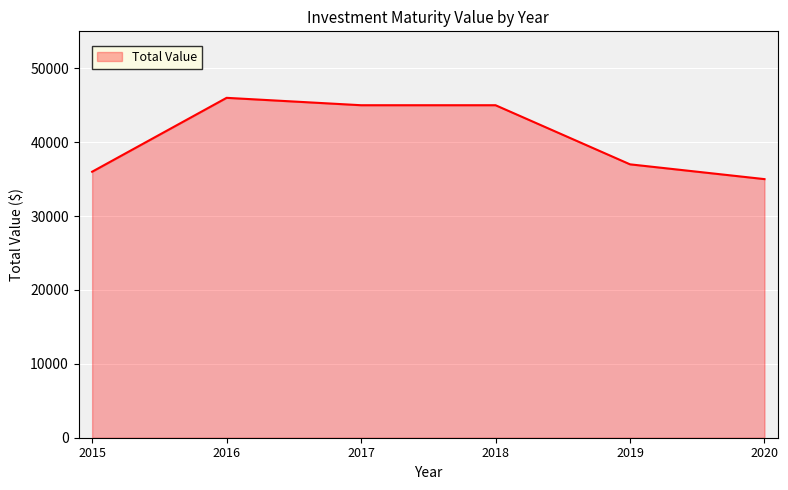

The value at 2016 is 46000. True or false?

True